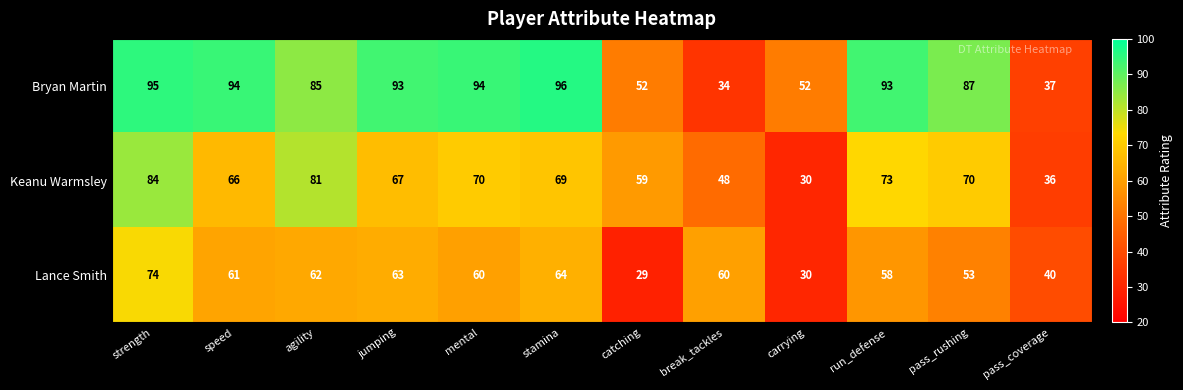

How many series are shown in this chart?

3